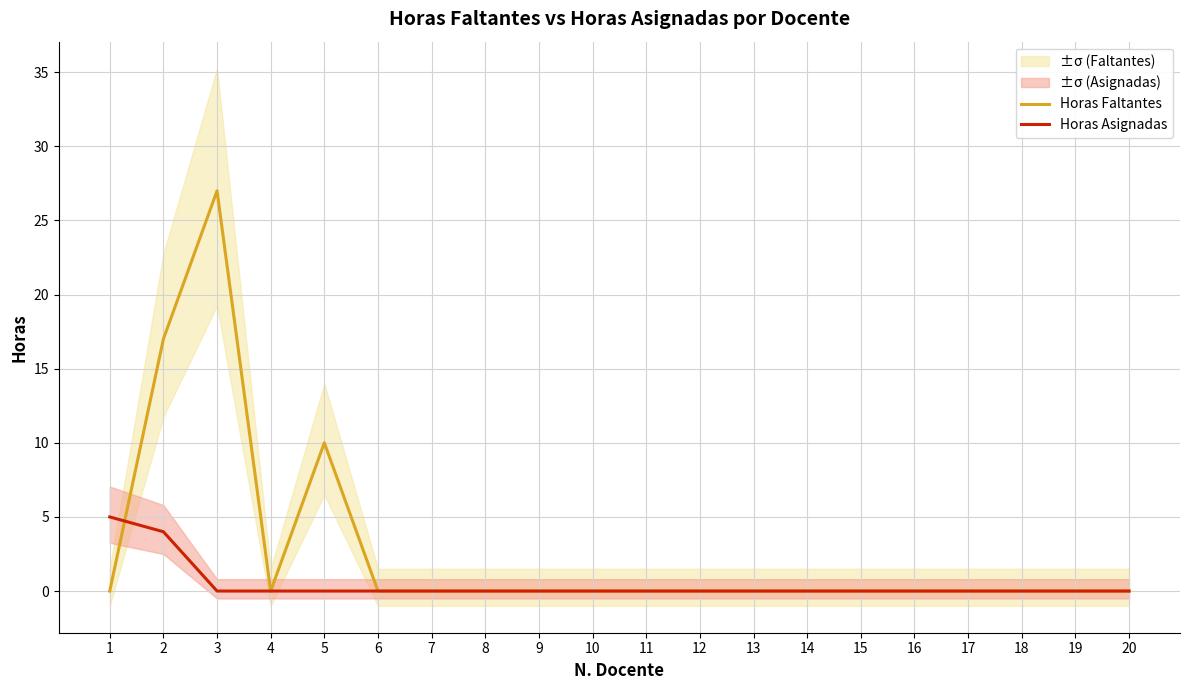

What are all the series names shown in the legend?

Horas Faltantes, Horas Asignadas